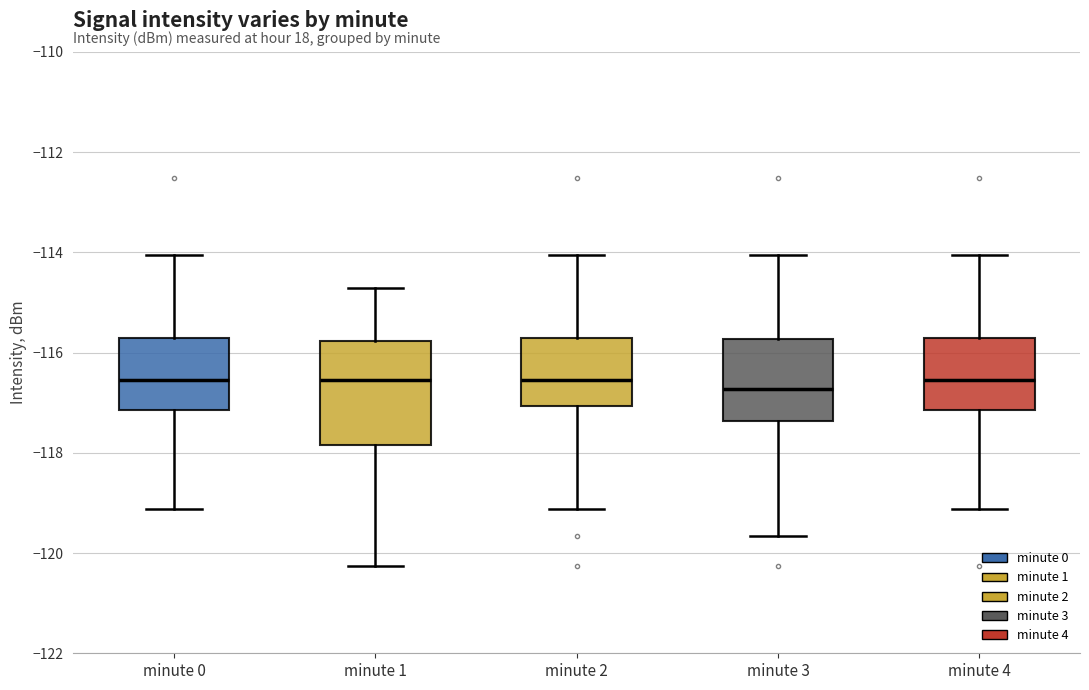

Reading left to right, read every box against the y-axis: the position of its median line, the range the box covers, and the ends of its whiskers. The values are not printed on the chart, so give them approximately, as read against the axis.

minute 0: median -116.6, box -117.2 to -115.8, whiskers -119.2 to -114.0
minute 1: median -116.6, box -117.8 to -115.8, whiskers -120.2 to -114.8
minute 2: median -116.6, box -117.0 to -115.8, whiskers -119.2 to -114.0
minute 3: median -116.8, box -117.4 to -115.8, whiskers -119.6 to -114.0
minute 4: median -116.6, box -117.2 to -115.8, whiskers -119.2 to -114.0